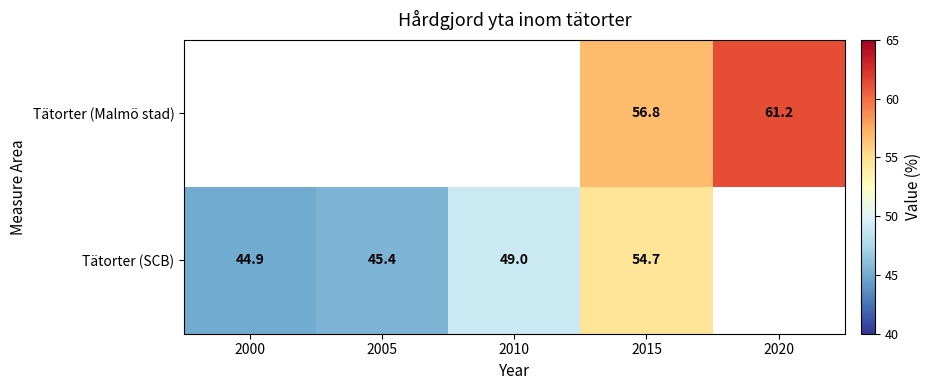

Is the value of Tätorter (Malmö stad) at 2015 greater than the value of Tätorter (SCB) at 2005?

Yes